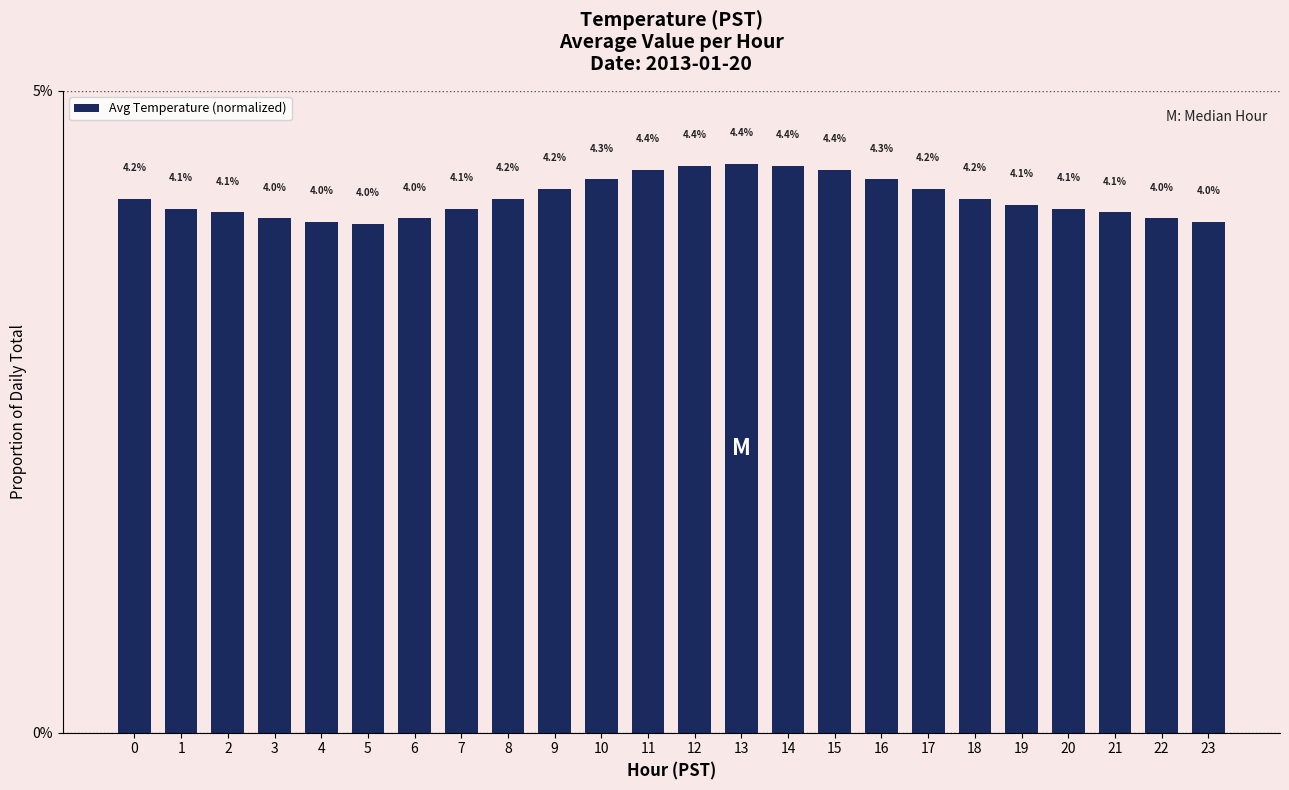

The value at 17 is 0.0. True or false?

True